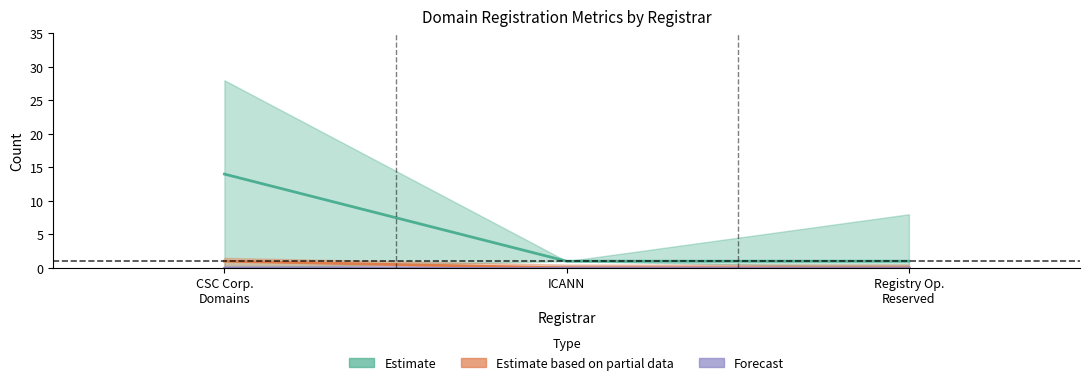

How many categories are shown in the chart?

3